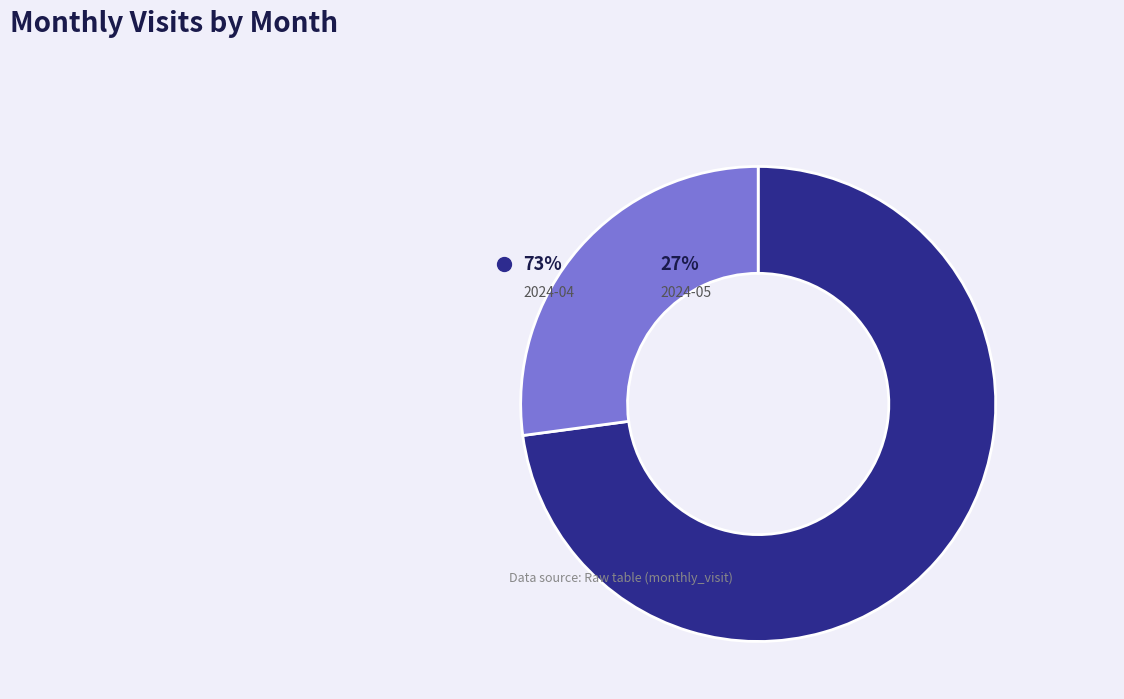

Which category has the smallest portion of the pie?

2024-05